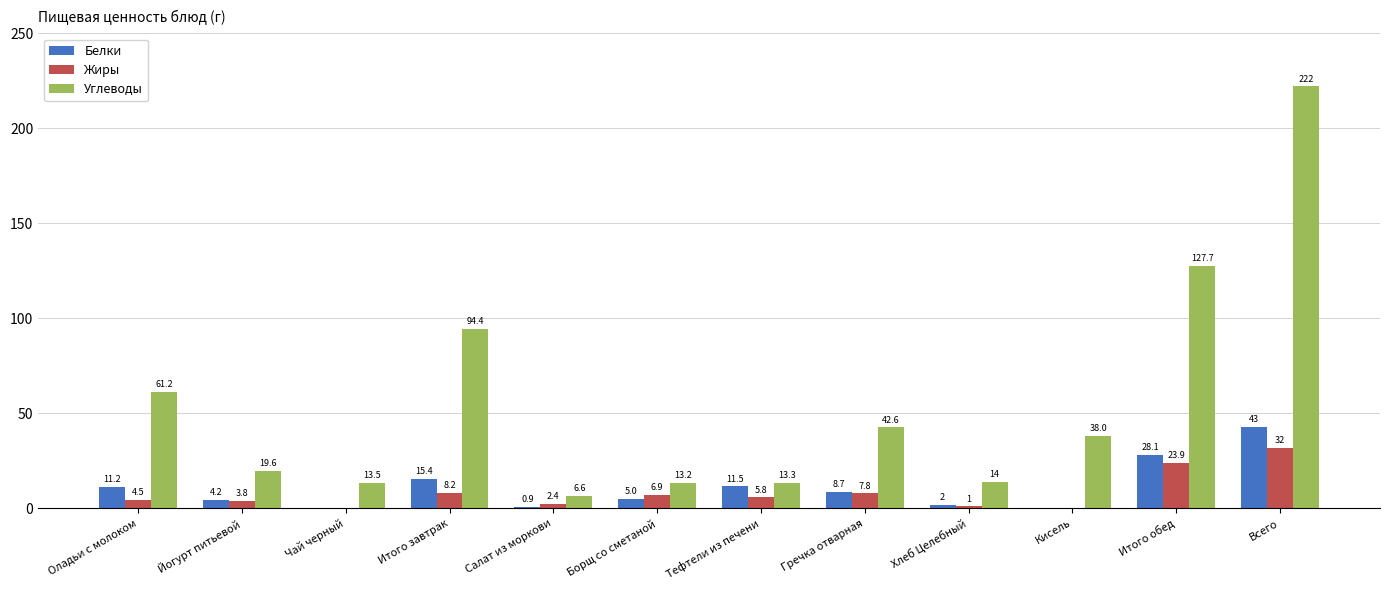

How many groups of bars are there?

12